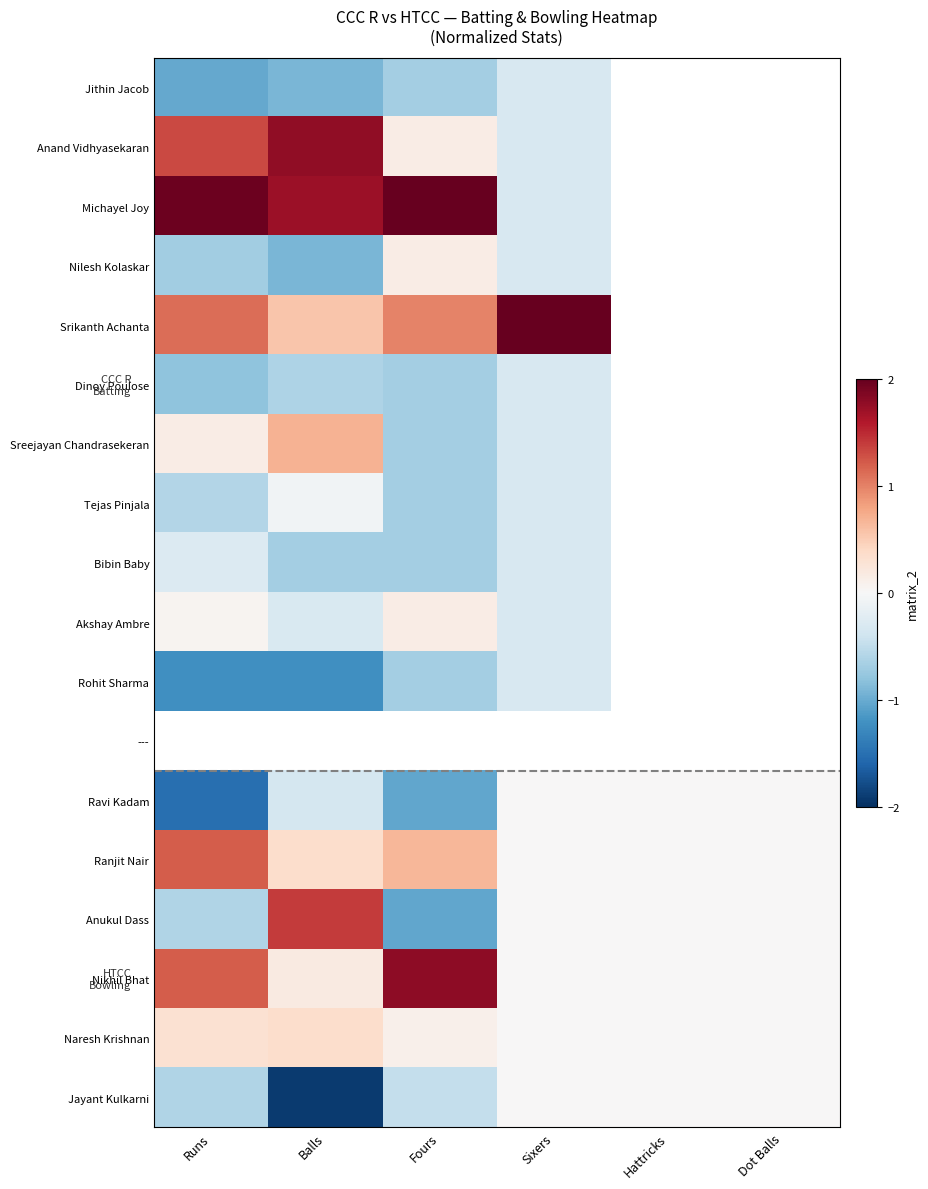

At how many categories does at least one series exceed 0?

4